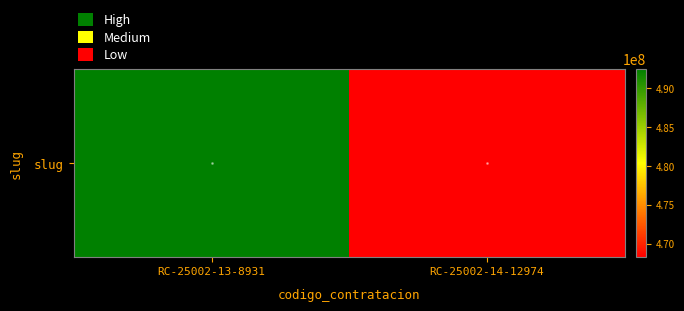

How many data points are less than 492472588?

1